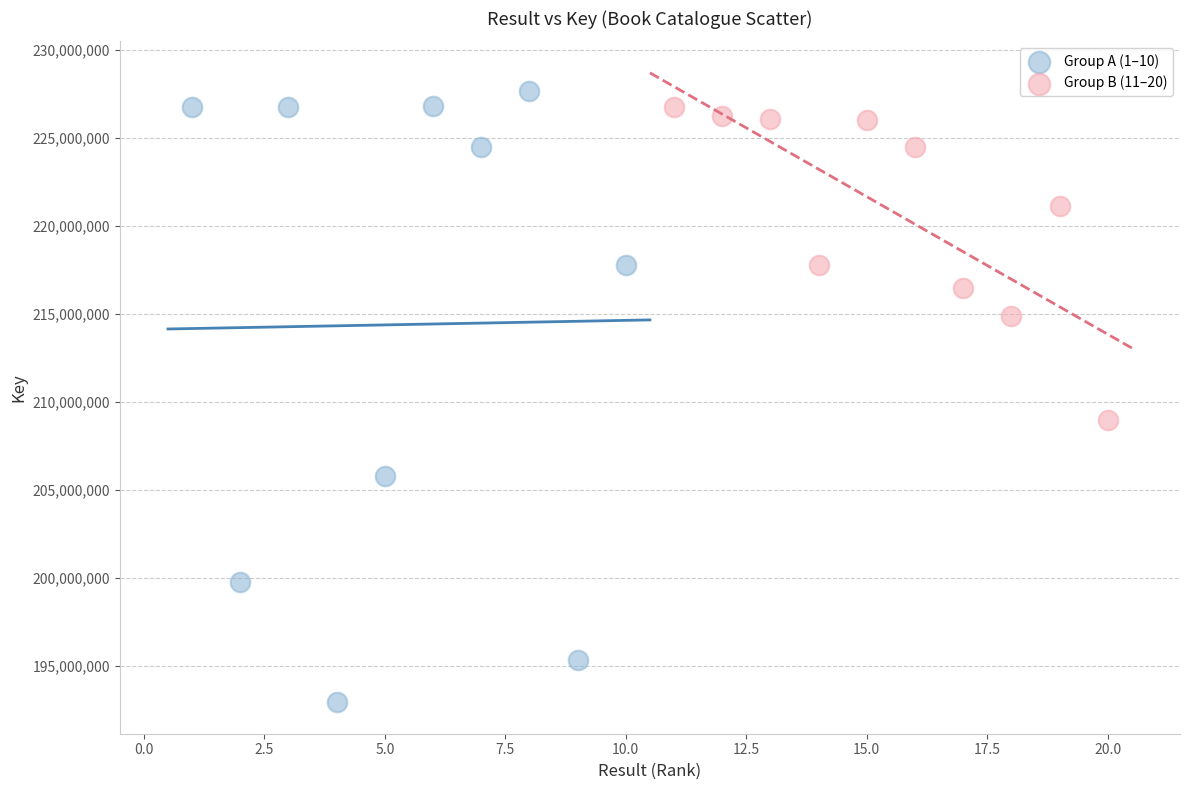

Which series has the largest Y range (max minus min)?

Group A (1–10)